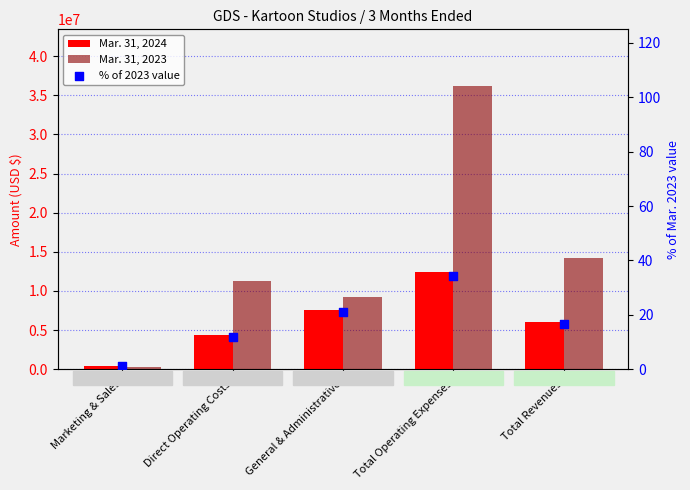

What are all the series names shown in the legend?

Mar. 31, 2024, Mar. 31, 2023, % of 2023 value